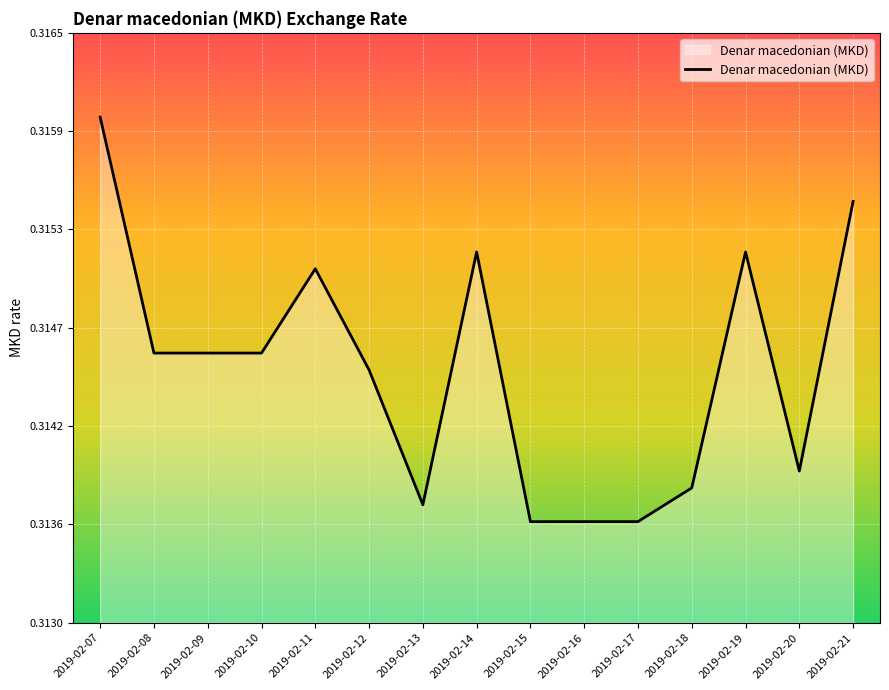

What is the value of the 6th point from the left?

0.3